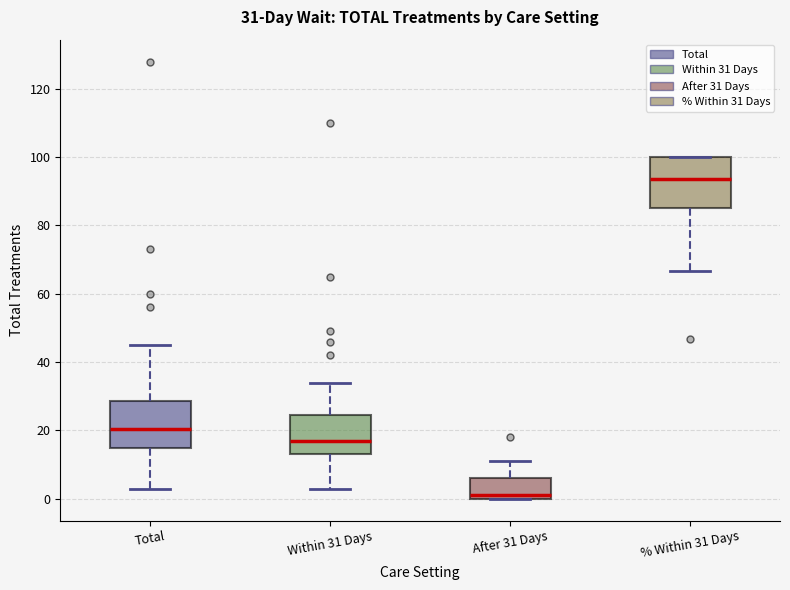

Which box's median line is the lowest?

After 31 Days